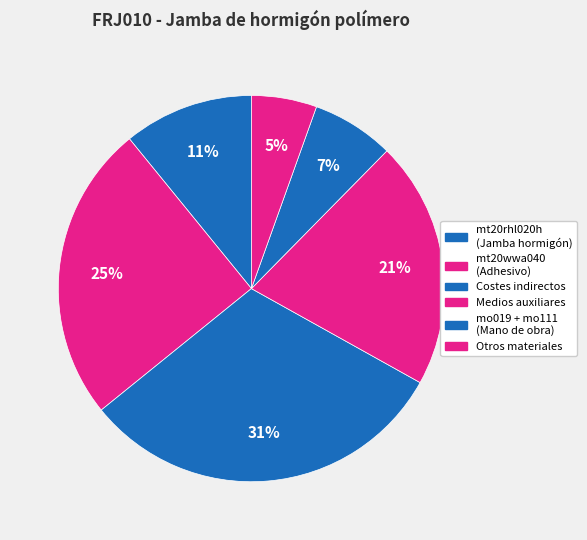

Which category has the smallest portion of the pie?

Otros materiales